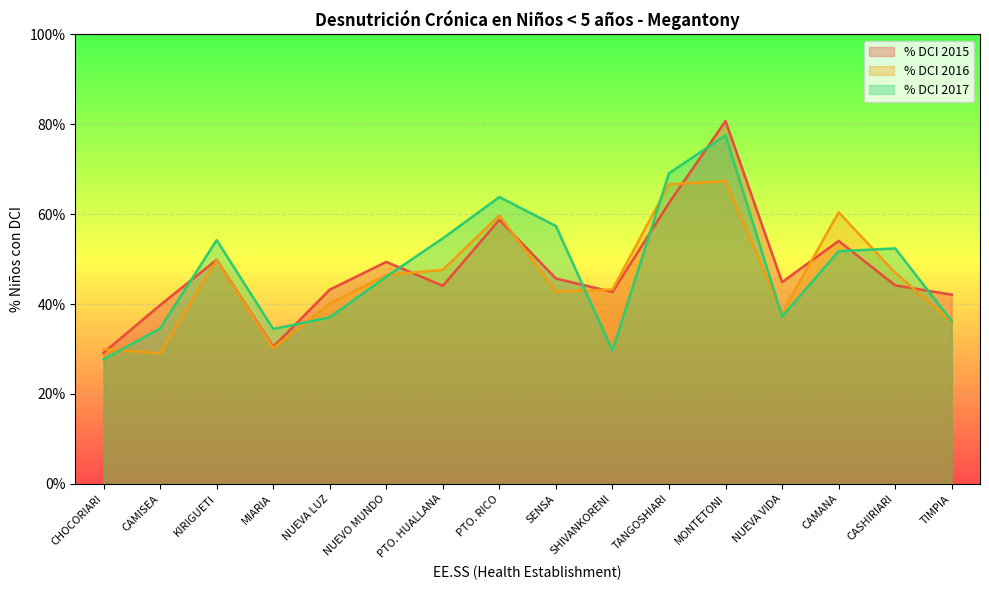

Reading left to right, list all the values displayed in this chart.

% DCI 2015: CHOCORIARI=0.3	CAMISEA=0.4	KIRIGUETI=0.5	MIARIA=0.3	NUEVA LUZ=0.4	NUEVO MUNDO=0.5	PTO. HUALLANA=0.4	PTO. RICO=0.6	SENSA=0.5	SHIVANKORENI=0.4	TANGOSHIARI=0.6	MONTETONI=0.8	NUEVA VIDA=0.4	CAMANA=0.5	CASHIRIARI=0.4	TIMPIA=0.4
% DCI 2016: CHOCORIARI=0.3	CAMISEA=0.3	KIRIGUETI=0.5	MIARIA=0.3	NUEVA LUZ=0.4	NUEVO MUNDO=0.5	PTO. HUALLANA=0.5	PTO. RICO=0.6	SENSA=0.4	SHIVANKORENI=0.4	TANGOSHIARI=0.7	MONTETONI=0.7	NUEVA VIDA=0.4	CAMANA=0.6	CASHIRIARI=0.5	TIMPIA=0.4
% DCI 2017: CHOCORIARI=0.3	CAMISEA=0.3	KIRIGUETI=0.5	MIARIA=0.3	NUEVA LUZ=0.4	NUEVO MUNDO=0.5	PTO. HUALLANA=0.5	PTO. RICO=0.6	SENSA=0.6	SHIVANKORENI=0.3	TANGOSHIARI=0.7	MONTETONI=0.8	NUEVA VIDA=0.4	CAMANA=0.5	CASHIRIARI=0.5	TIMPIA=0.4